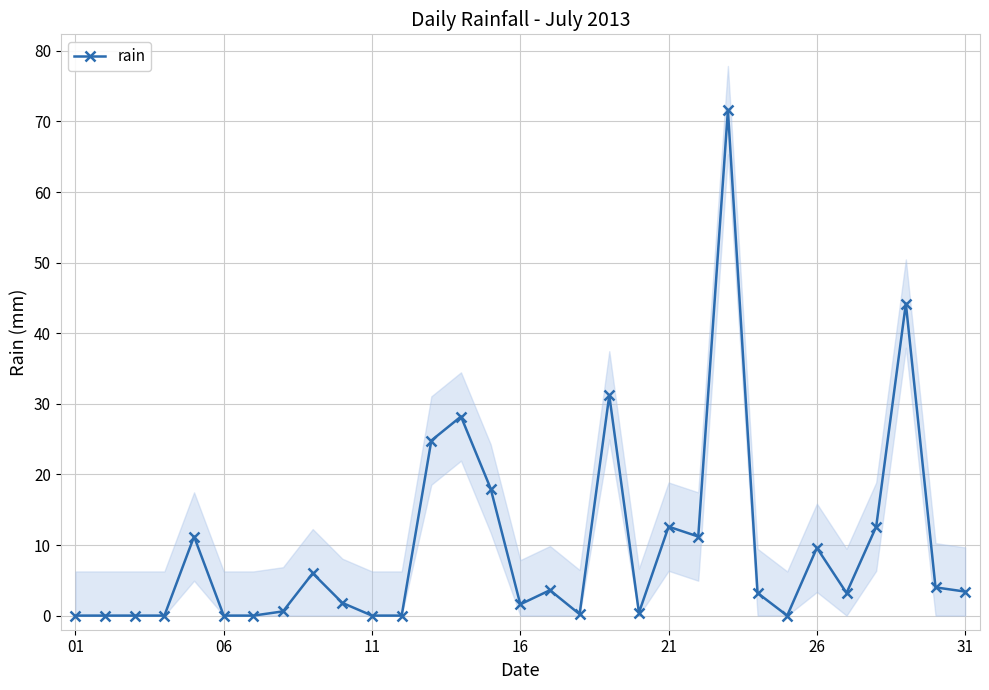

The value of rain at 31 is 3.4. True or false?

True